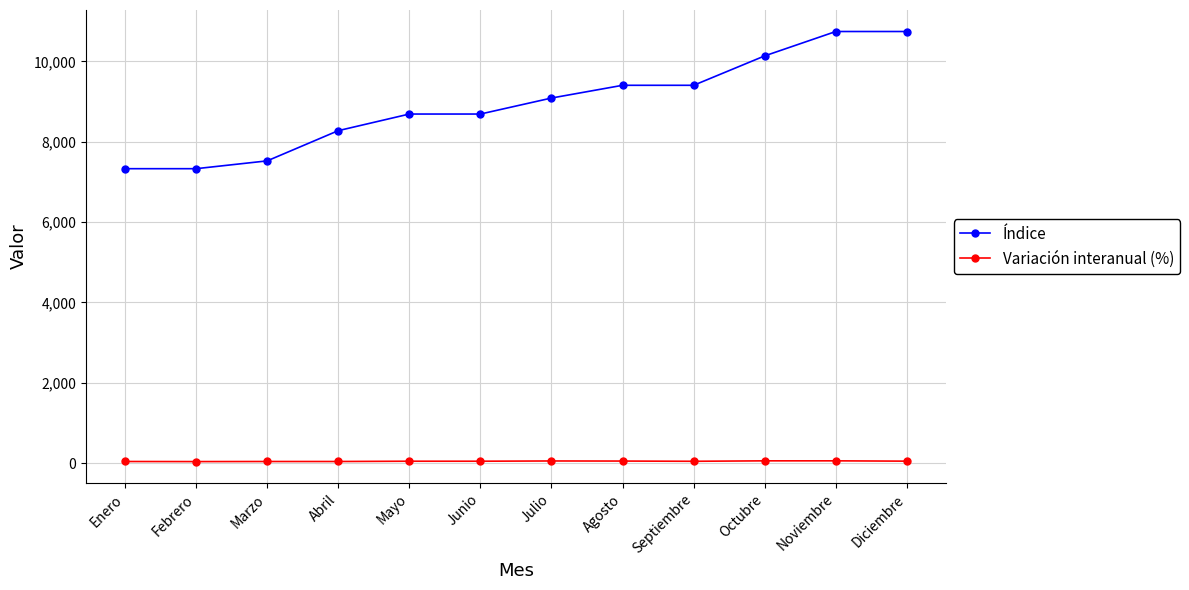

True or false: Índice and Variación interanual (%) intersect in this chart.

False